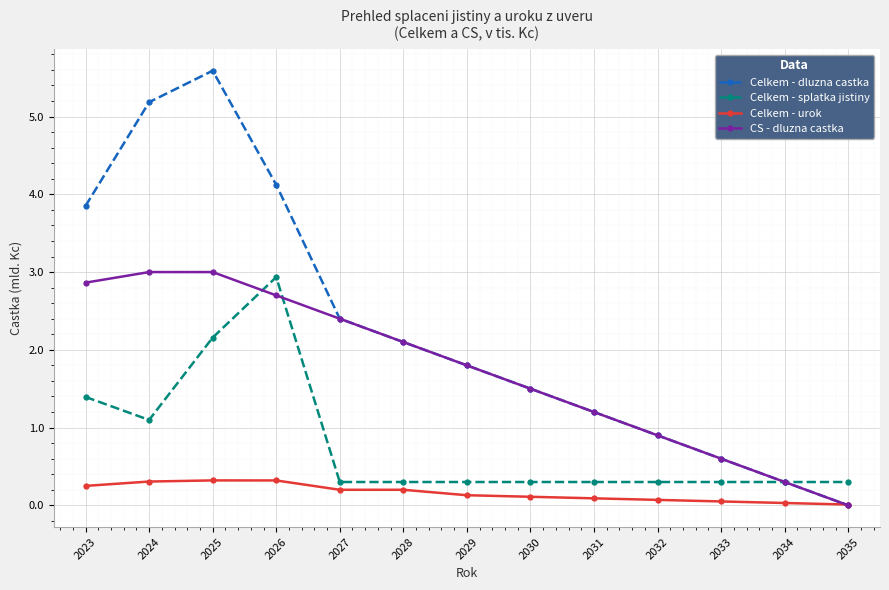

At which category is the sum across all series the highest?

2025